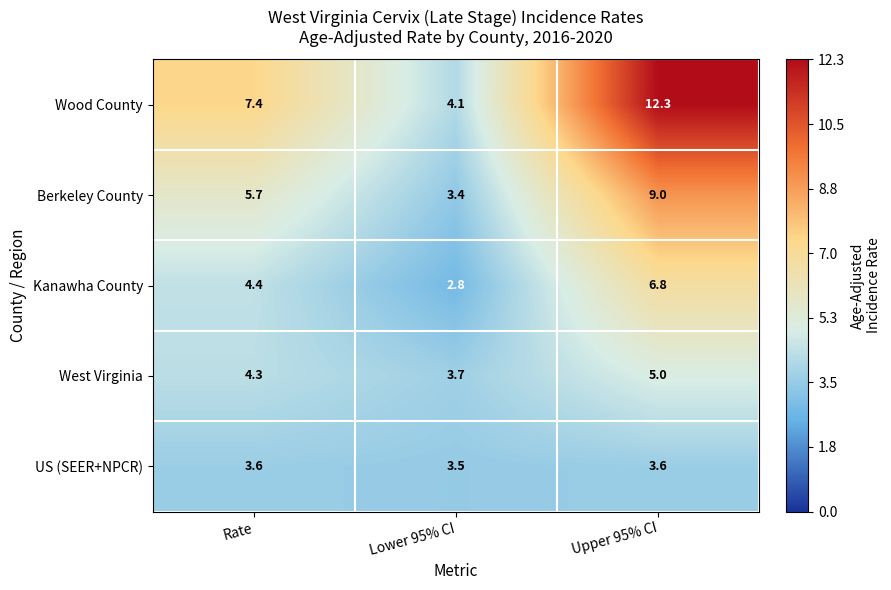

Reading left to right, transcribe all the data shown in this chart.

Wood County: 7.4	4.1	12.3
Berkeley County: 5.7	3.4	9.0
Kanawha County: 4.4	2.8	6.8
West Virginia: 4.3	3.7	5.0
US (SEER+NPCR): 3.6	3.5	3.6